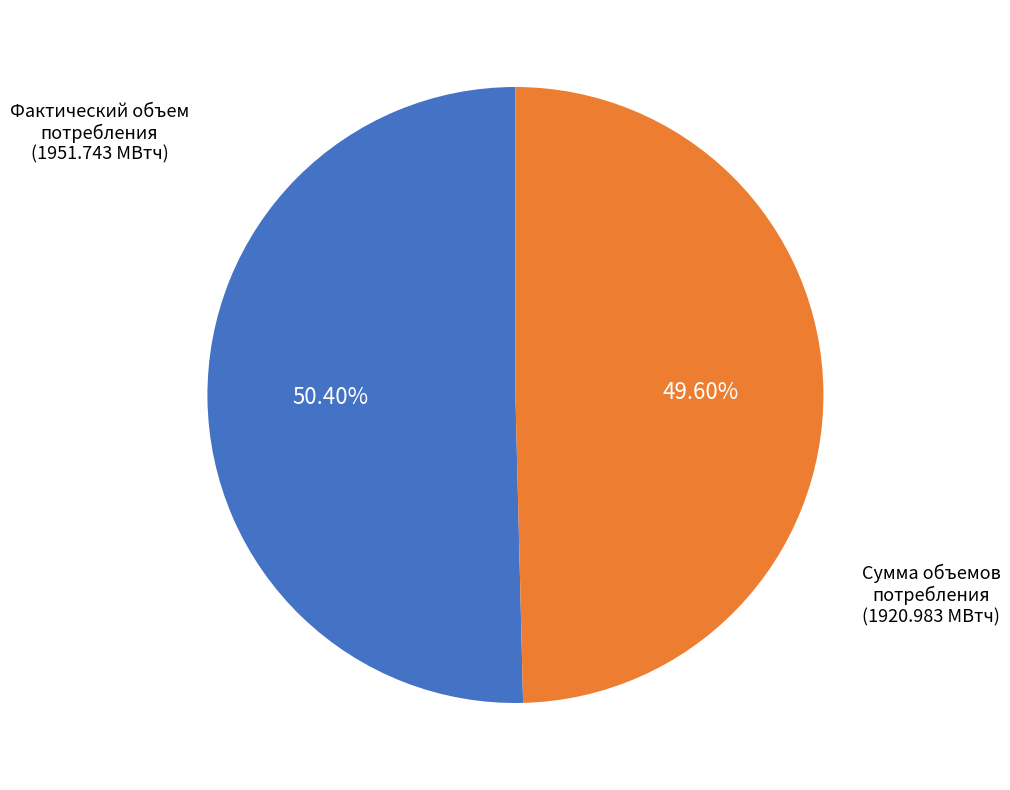

Does any single category account for the majority?

Yes